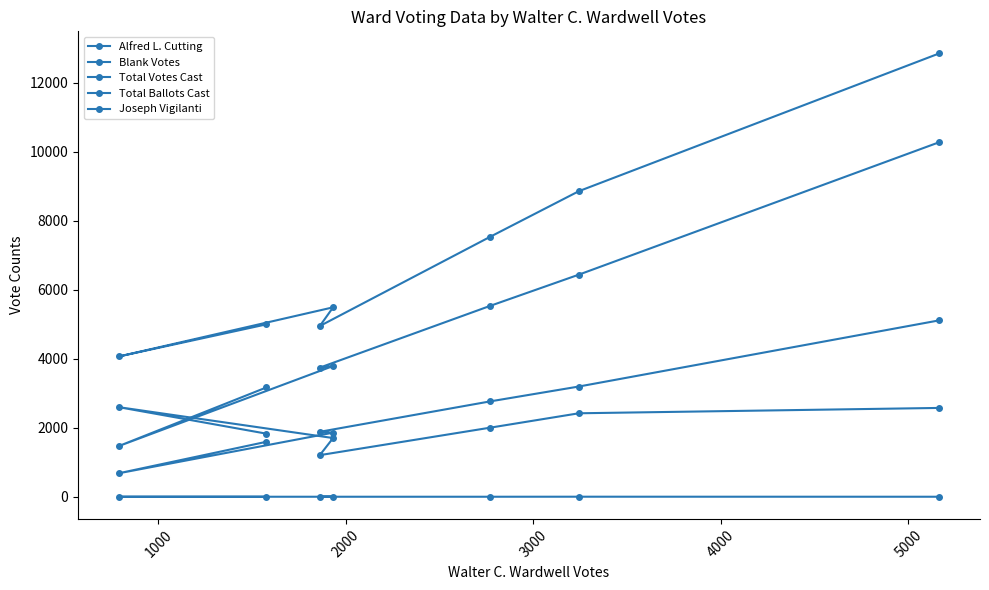

The value of Total Votes Cast at 2000 is 2238. True or false?

False